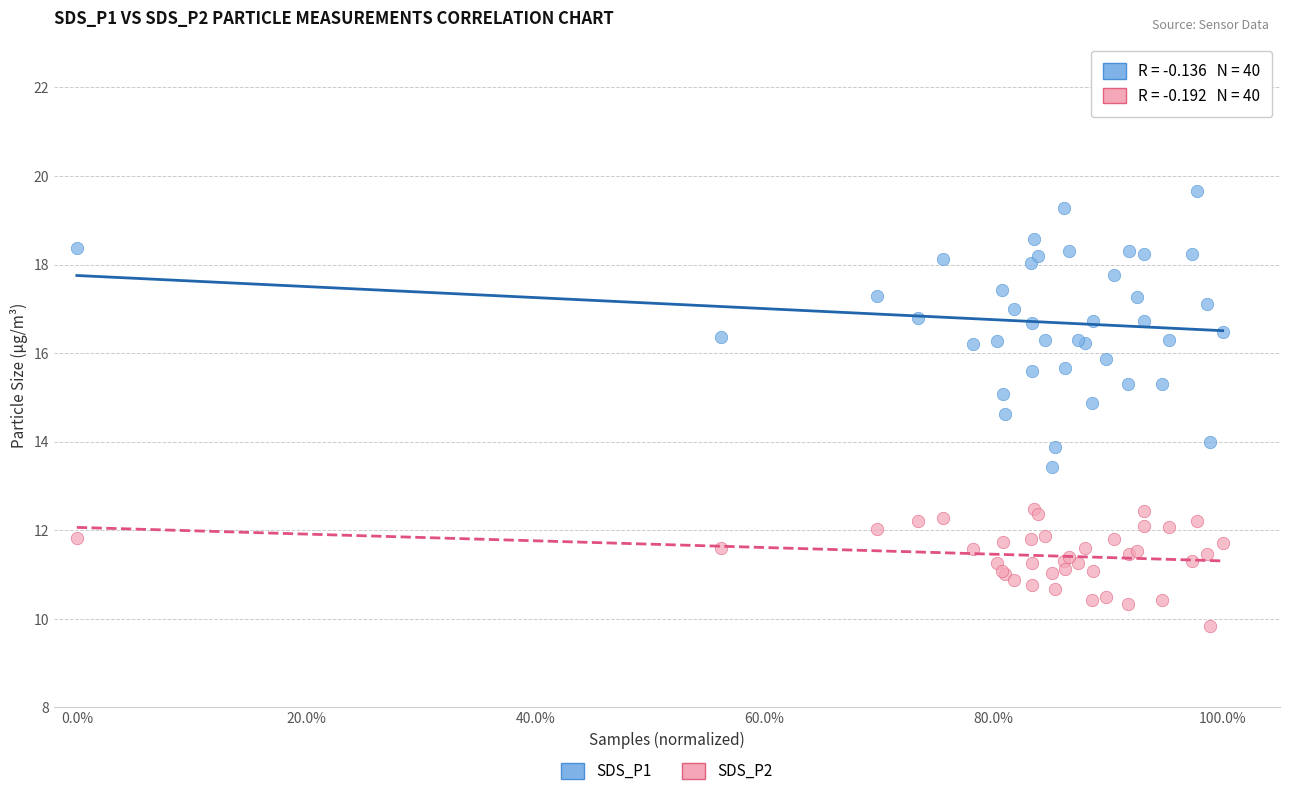

Which series reaches the minimum Y coordinate?

SDS_P2